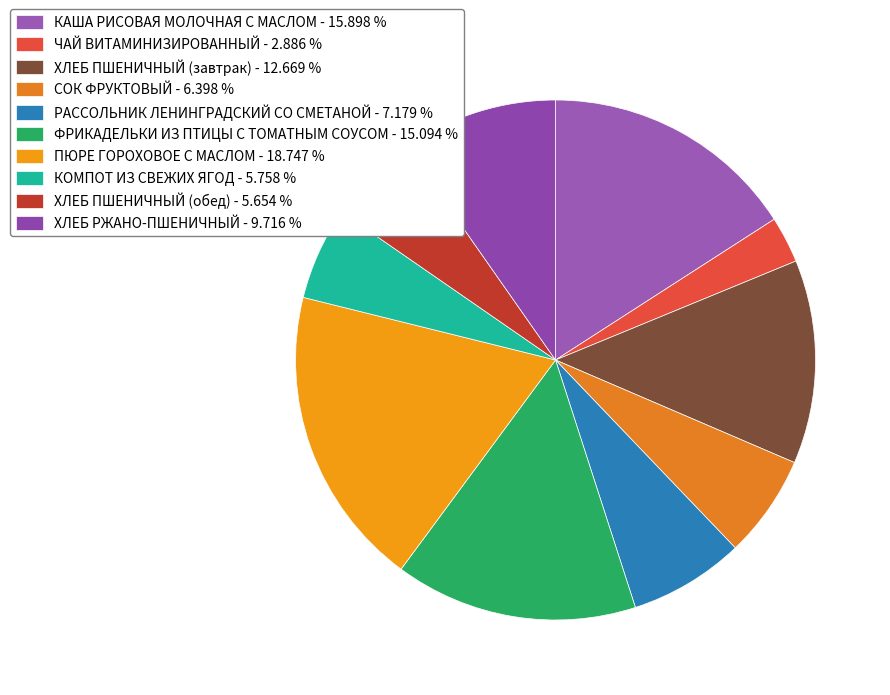

What is the ratio of the value at ХЛЕБ ПШЕНИЧНЫЙ (обед) to the value at ЧАЙ ВИТАМИНИЗИРОВАННЫЙ?

2.0